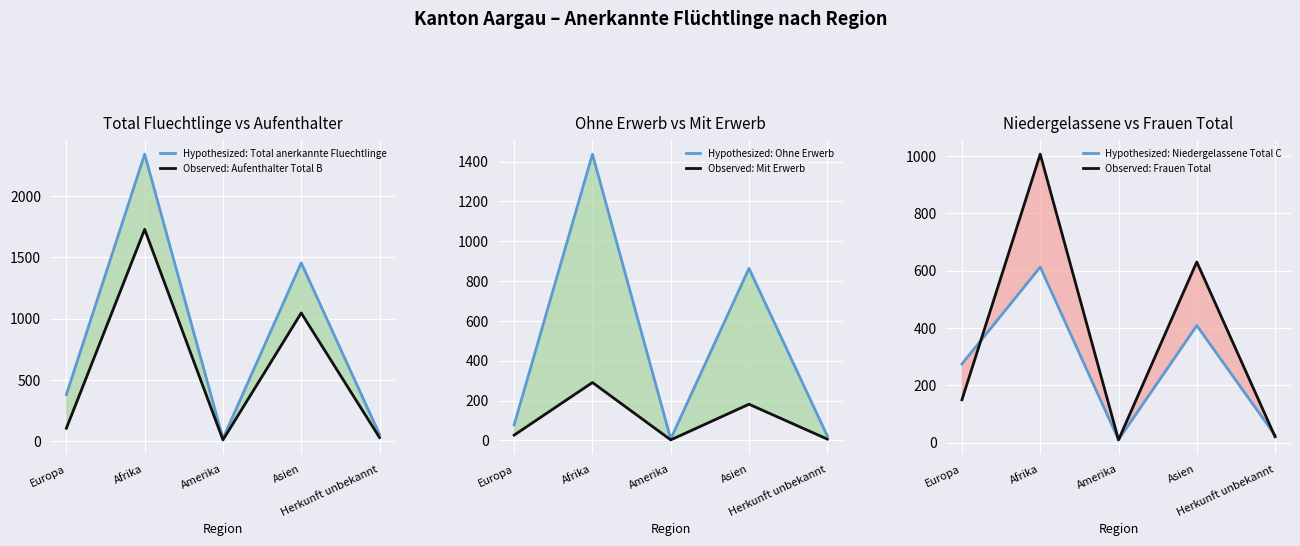

How many lines are shown in the chart?

6